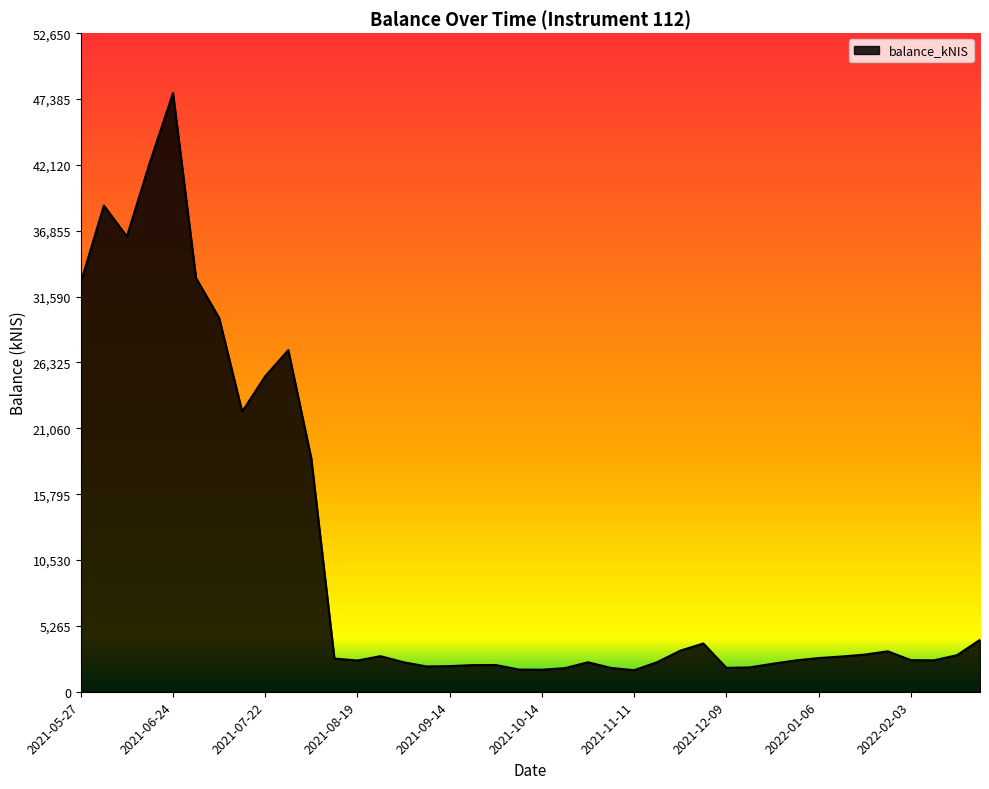

How many series are shown in this chart?

1